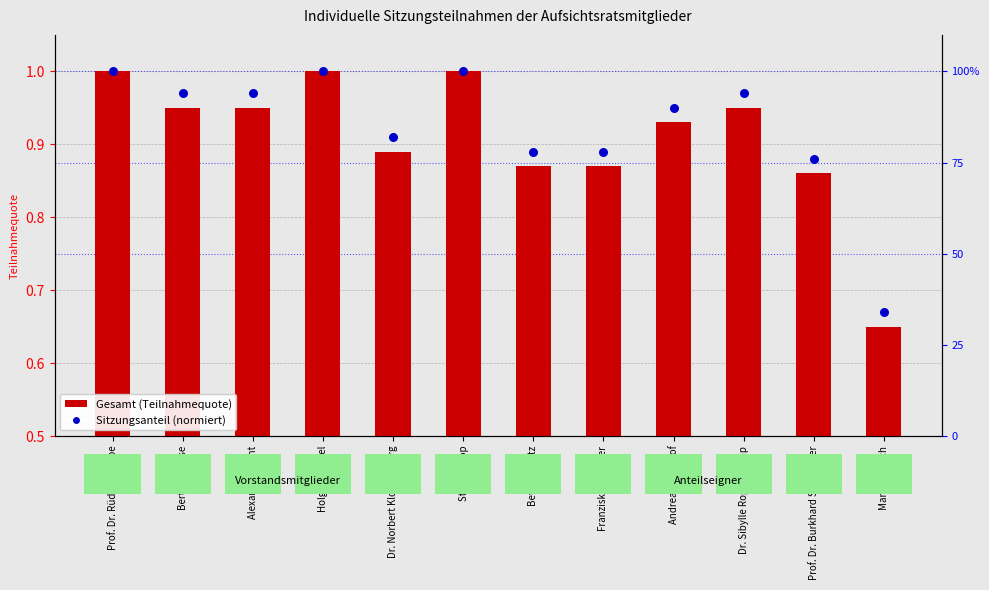

Which series contains the lowest Y value?

Gesamt (Teilnahmequote)